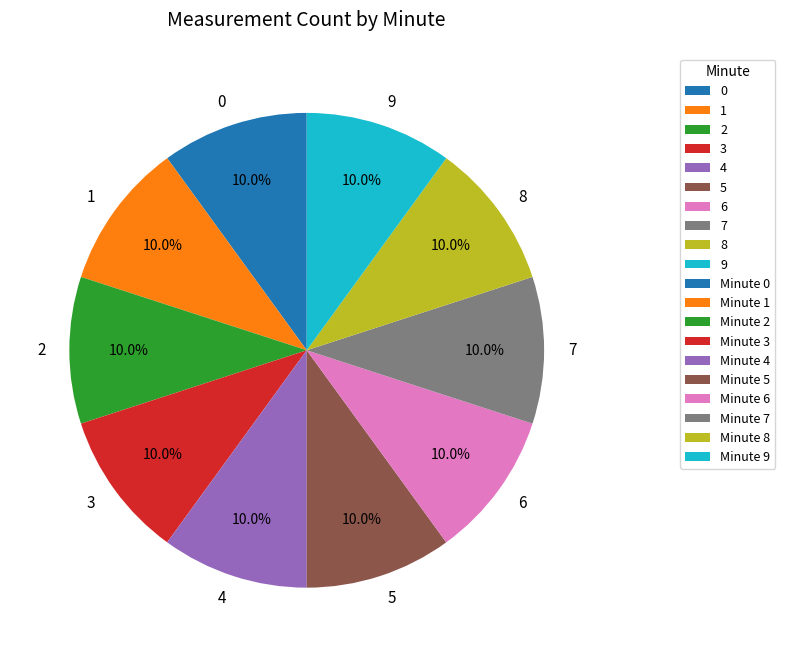

Is the sum of 8 and 5 greater than half?

No